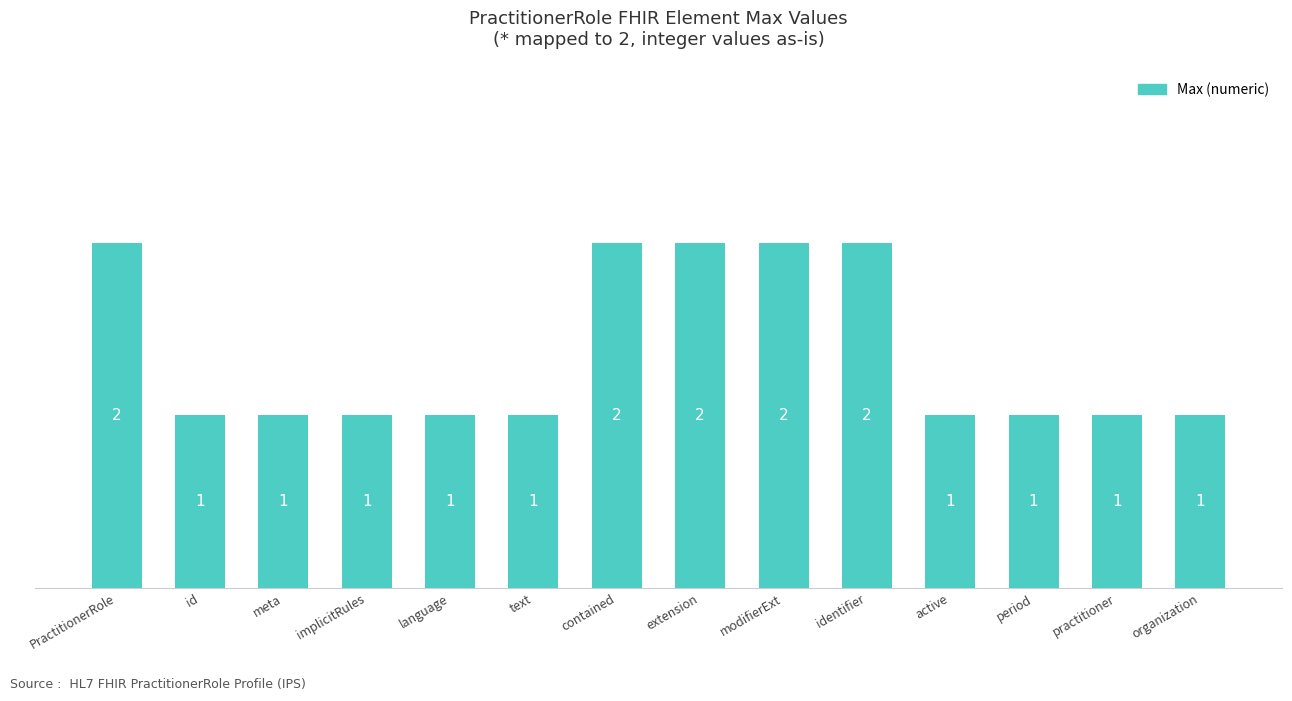

The chart shows a value of 2 at modifierExt. True or false?

True